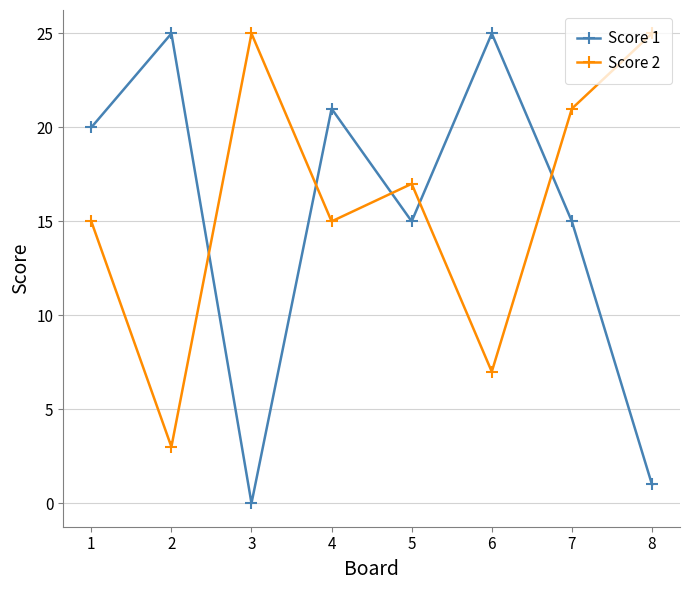

Rank the series at 7 from highest to lowest value.

Score 2, Score 1